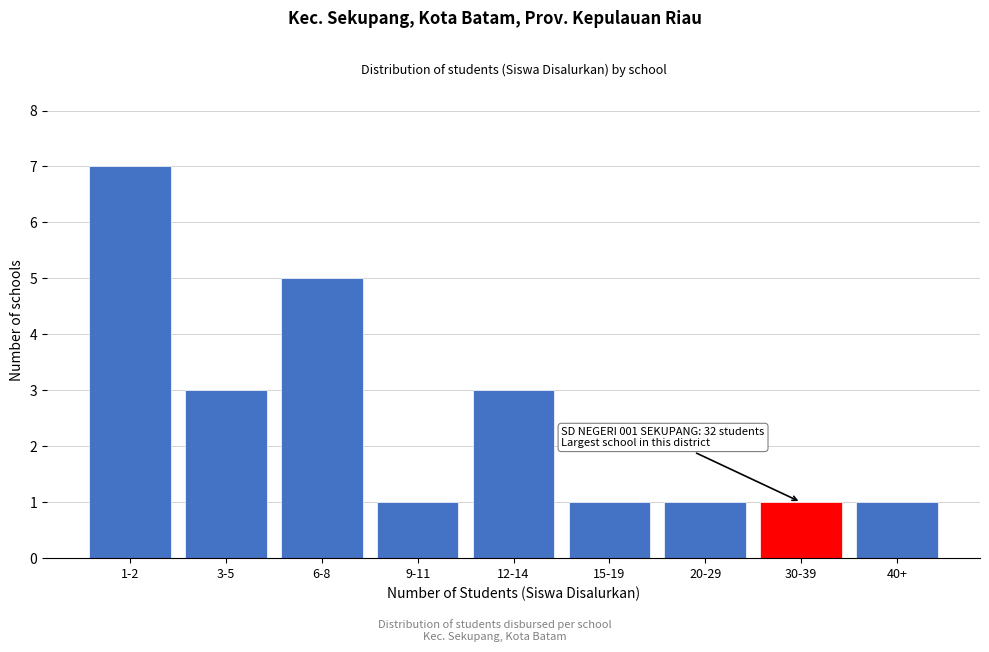

Reading right to left, transcribe all the data shown in this chart.

40+=1	30-39=1	20-29=1	15-19=1	12-14=3	9-11=1	6-8=5	3-5=3	1-2=7